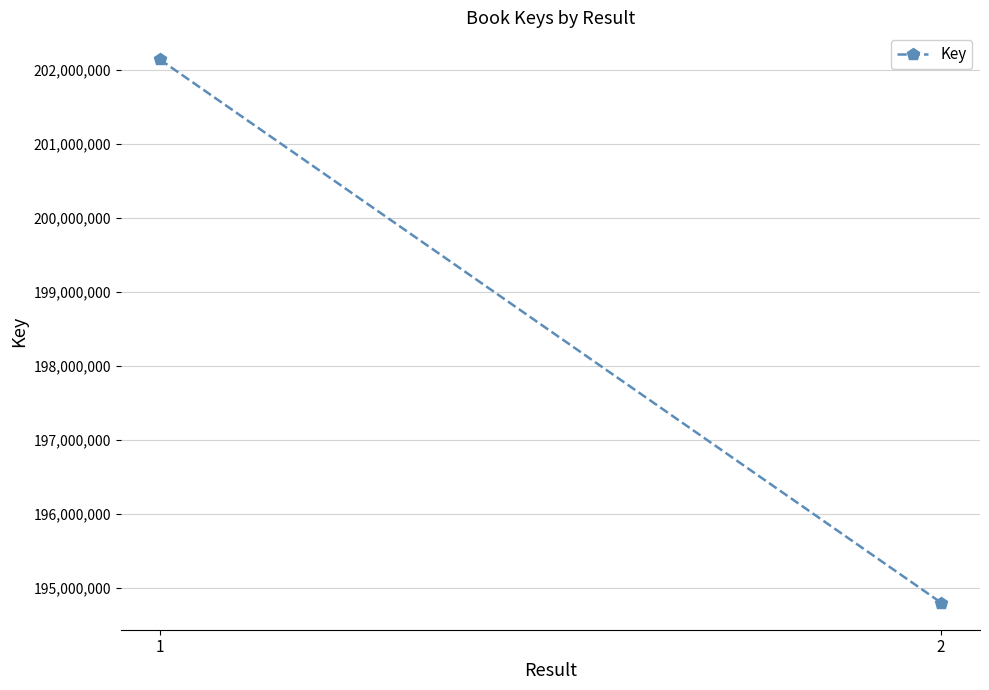

How many values are between 194803471 and 202136266?

2